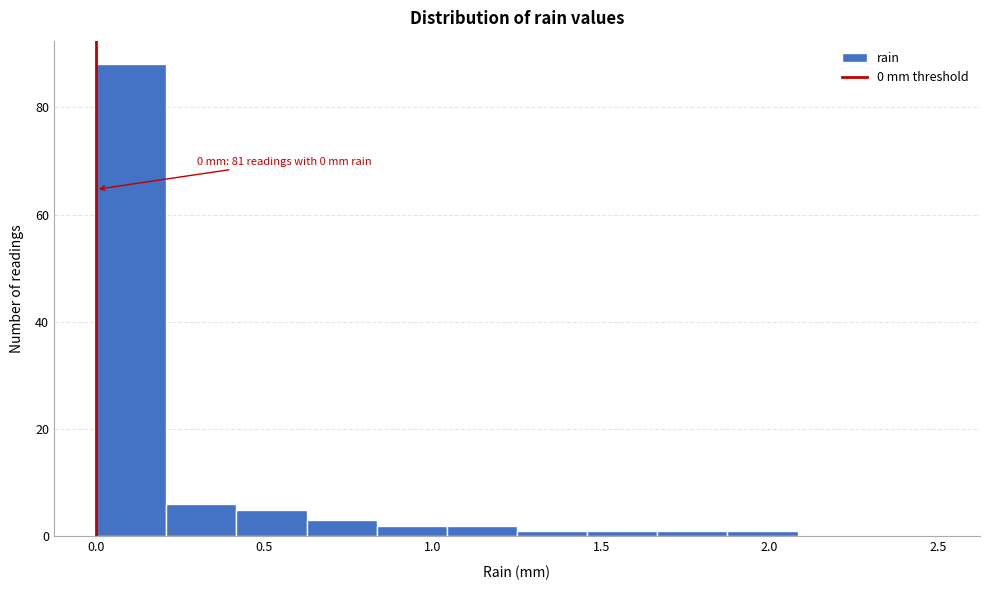

Over which range of the x-axis is the bar tallest?

0.00 to 0.20